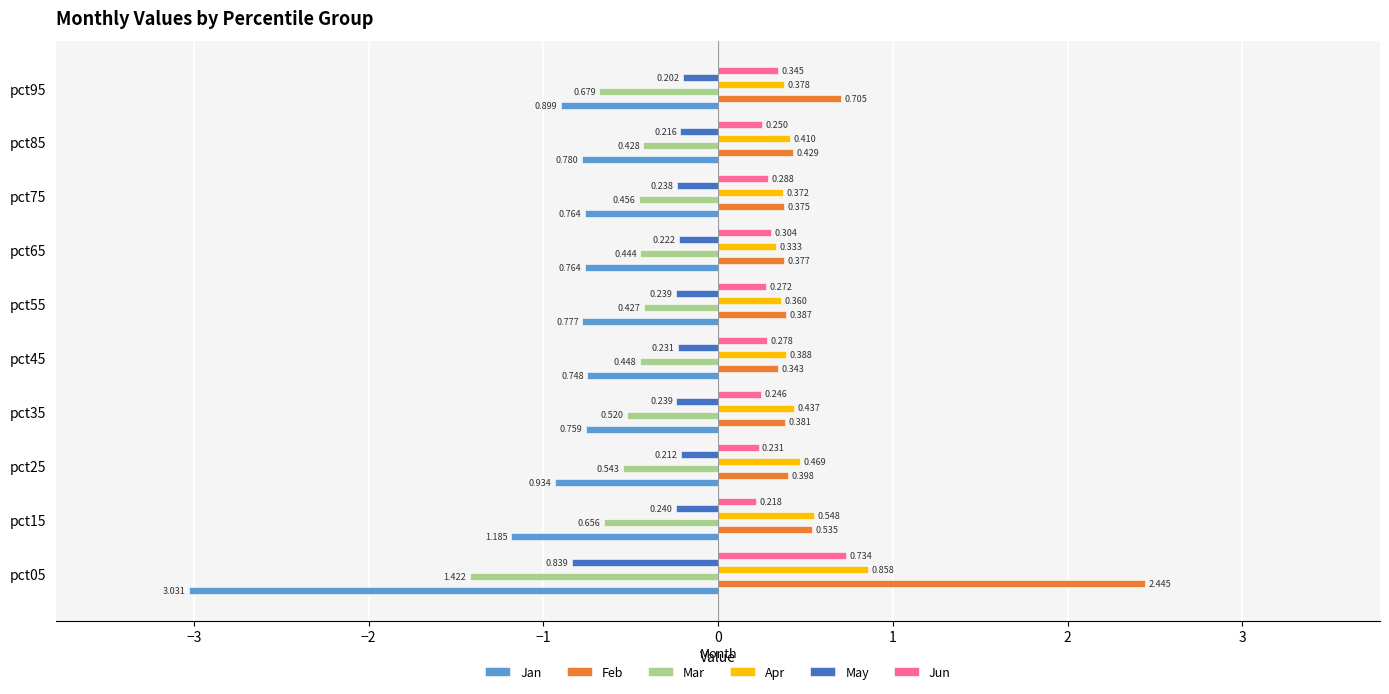

Which series changed the most between pct15 and pct85?

Jan